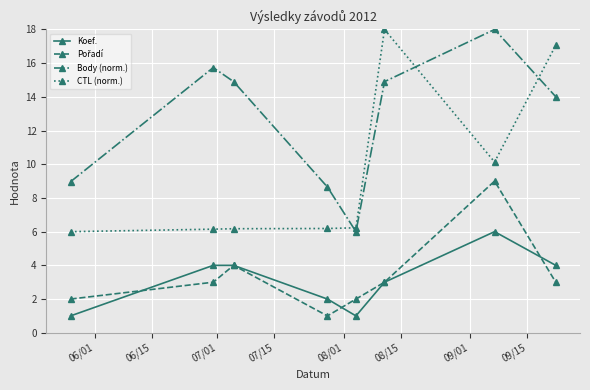

What is the value of the Koef. point at the 3rd from the left?

4.0